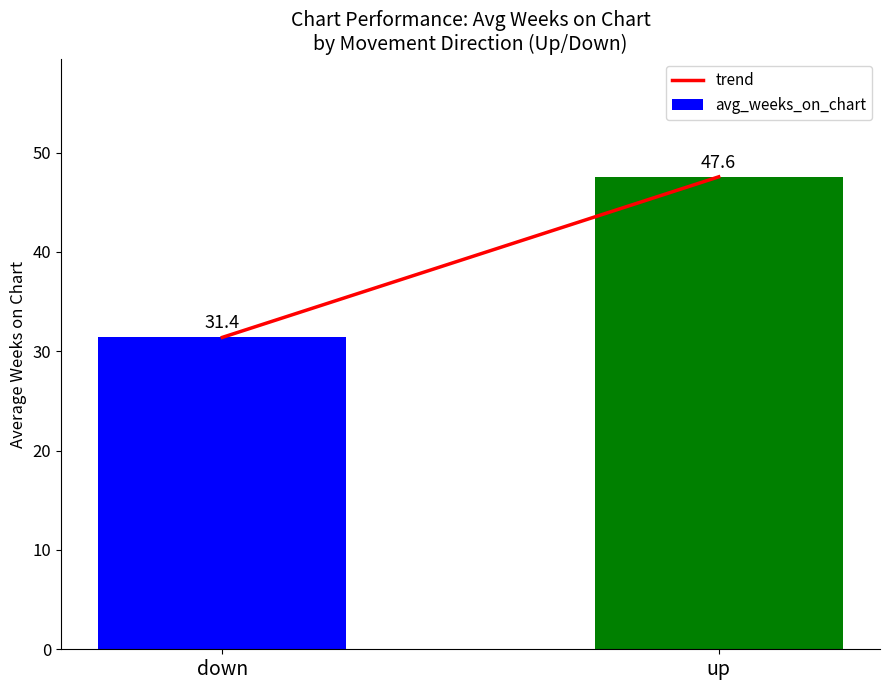

Reading right to left, what are all the values shown in this chart?

up=47.6	down=31.4